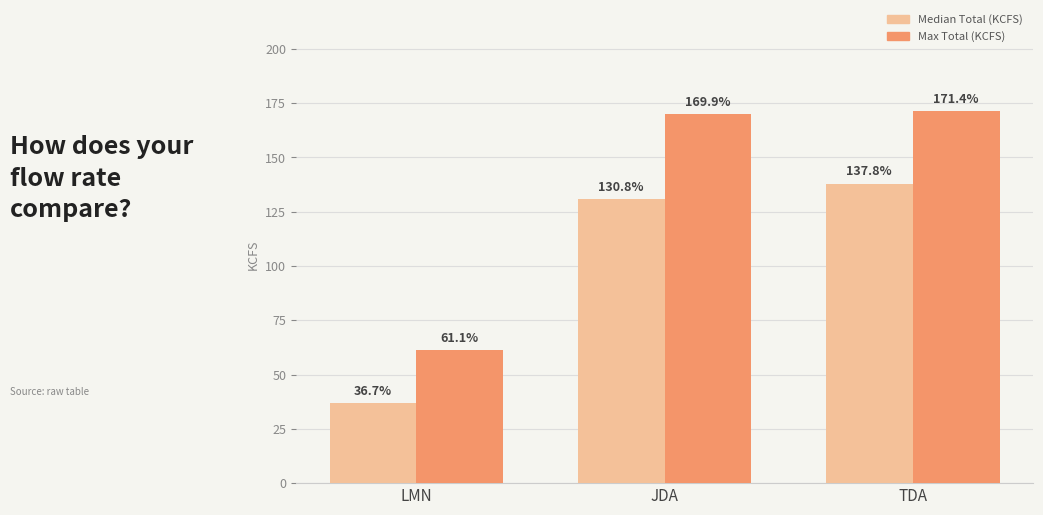

What is the label of the 1st bar from the right?

TDA